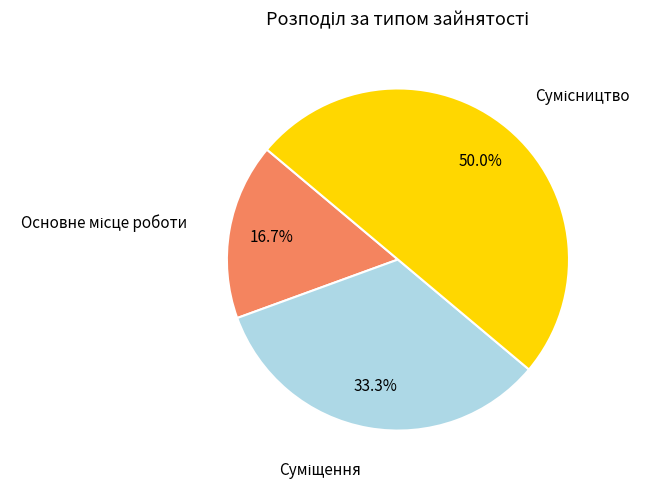

How many slices are in this pie chart?

3